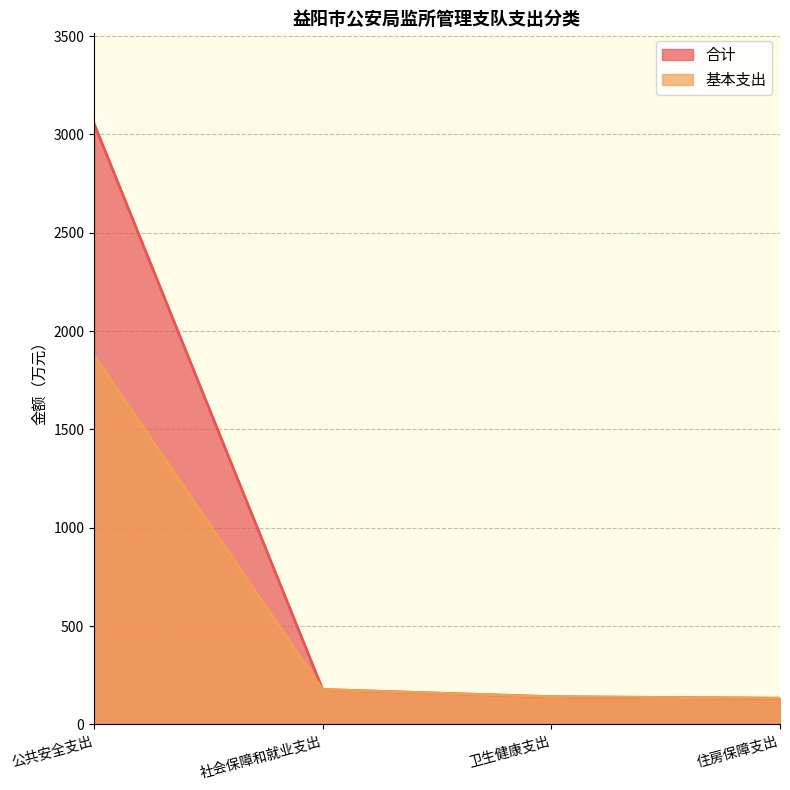

Which series has the largest total across all categories?

合计